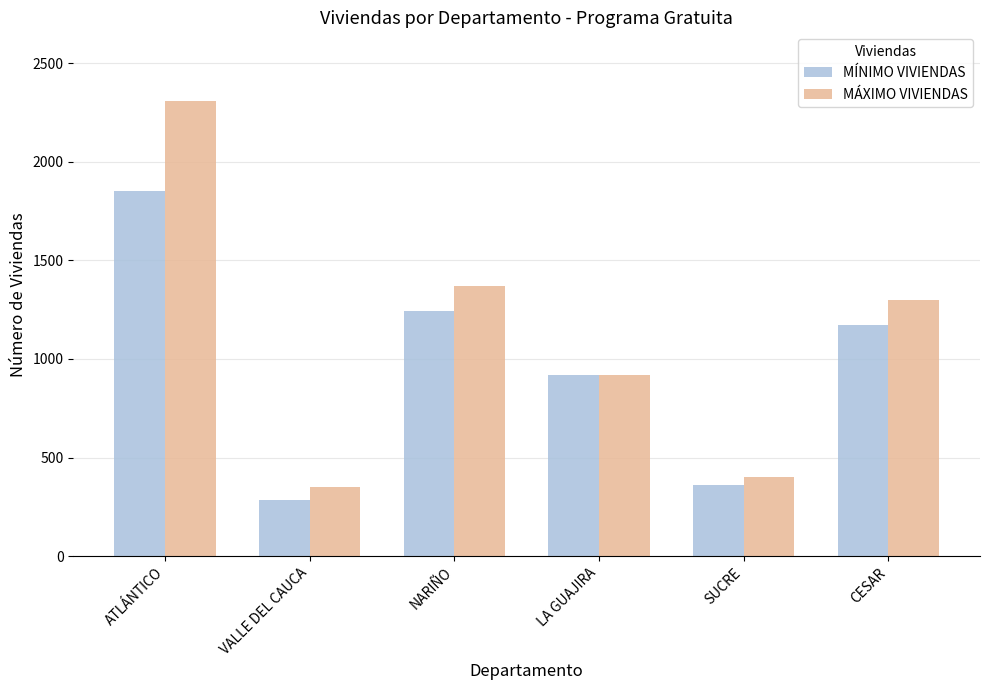

What is the value of the MÁXIMO VIVIENDAS bar at the 4th from the left?

920